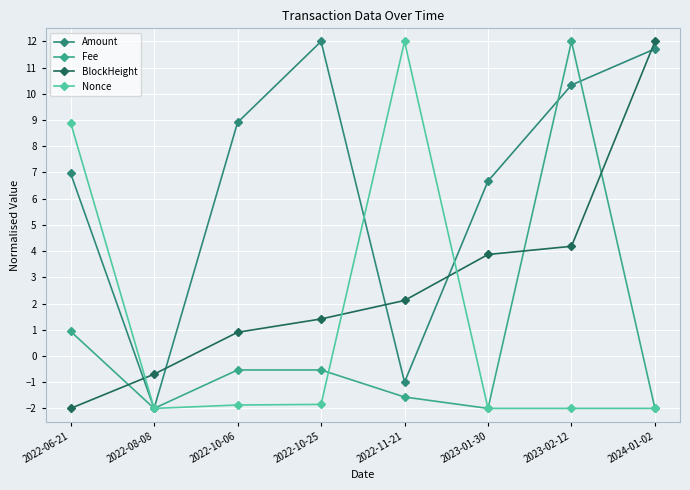

What position from the left is 2023-01-30?

6